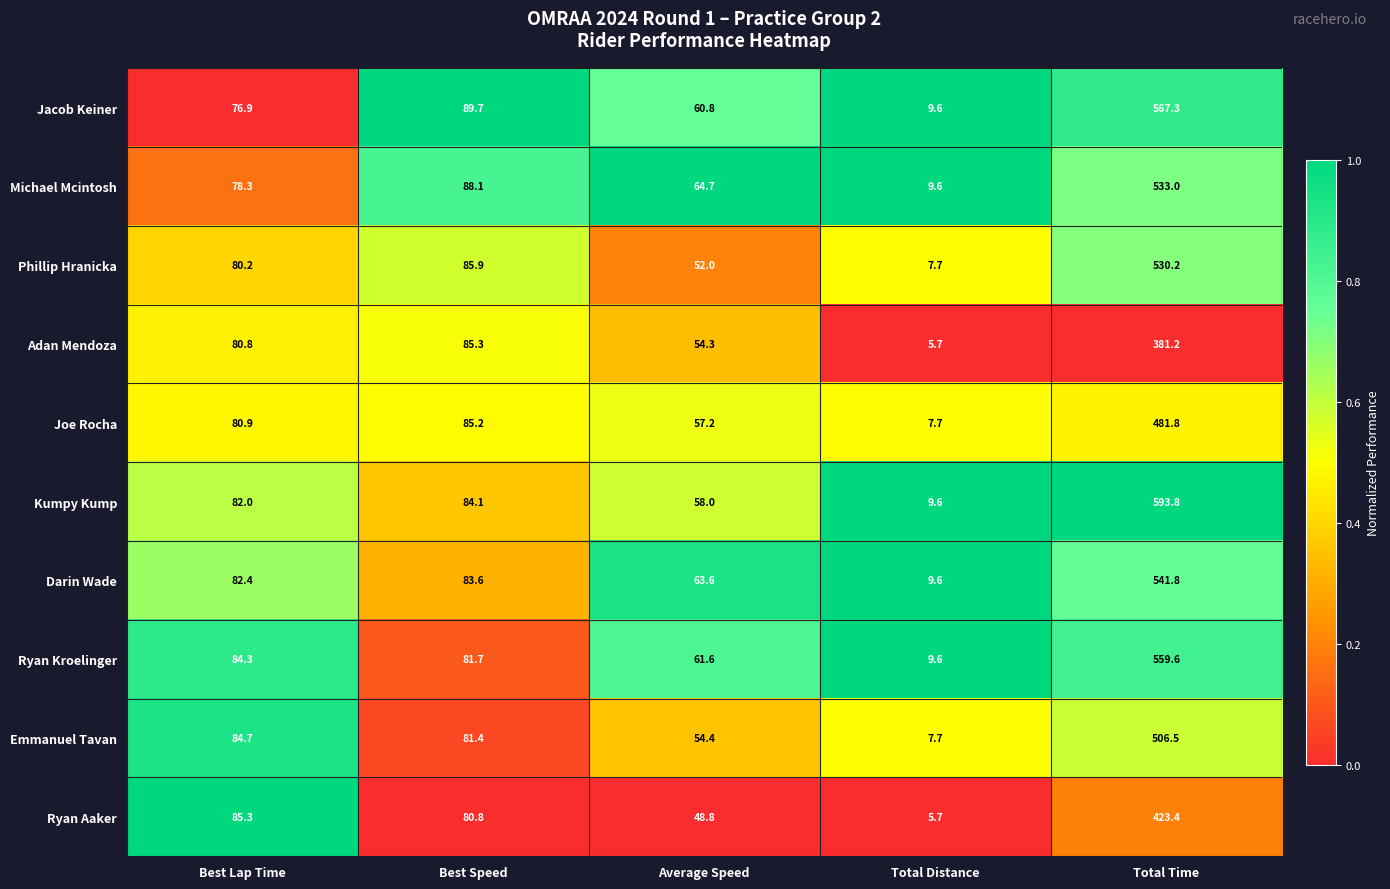

What is the spread (max minus min) of values at Best Lap Time?

8.4